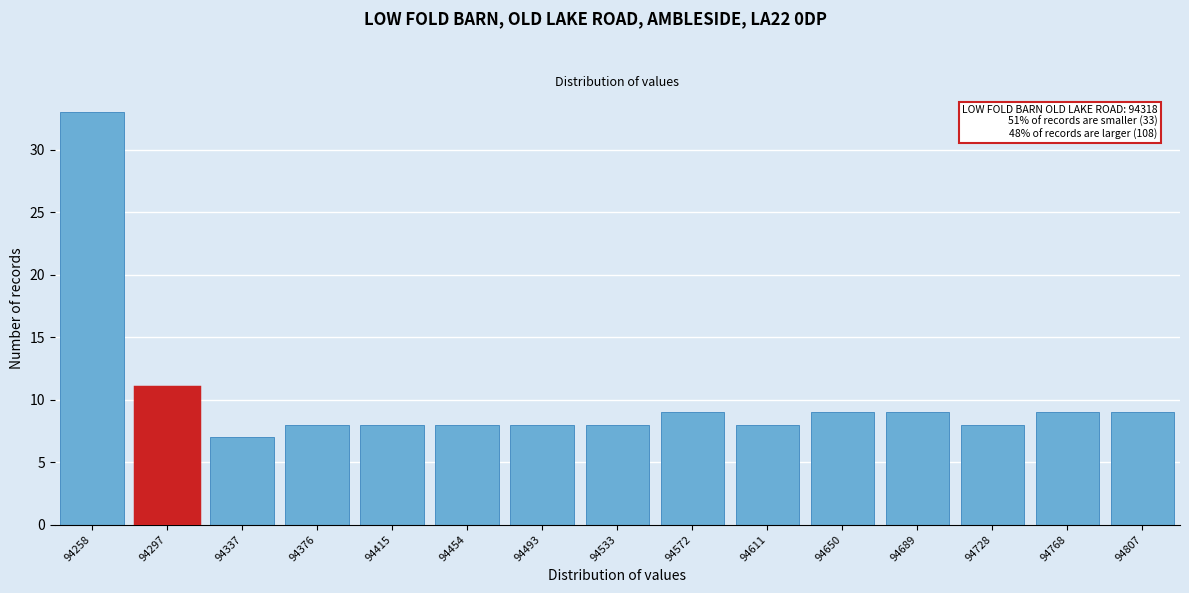

Reading left to right, what are all the values shown in this chart?

94258=33	94297=11	94337=7	94376=8	94415=8	94454=8	94493=8	94533=8	94572=9	94611=8	94650=9	94689=9	94728=8	94768=9	94807=9